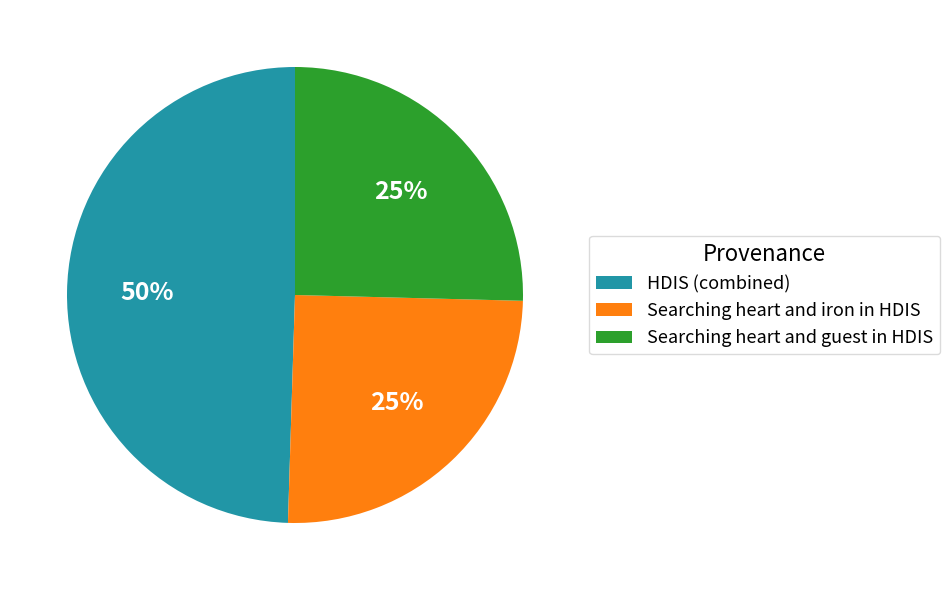

Between Searching heart and guest in HDIS and HDIS (combined), which is larger?

HDIS (combined)